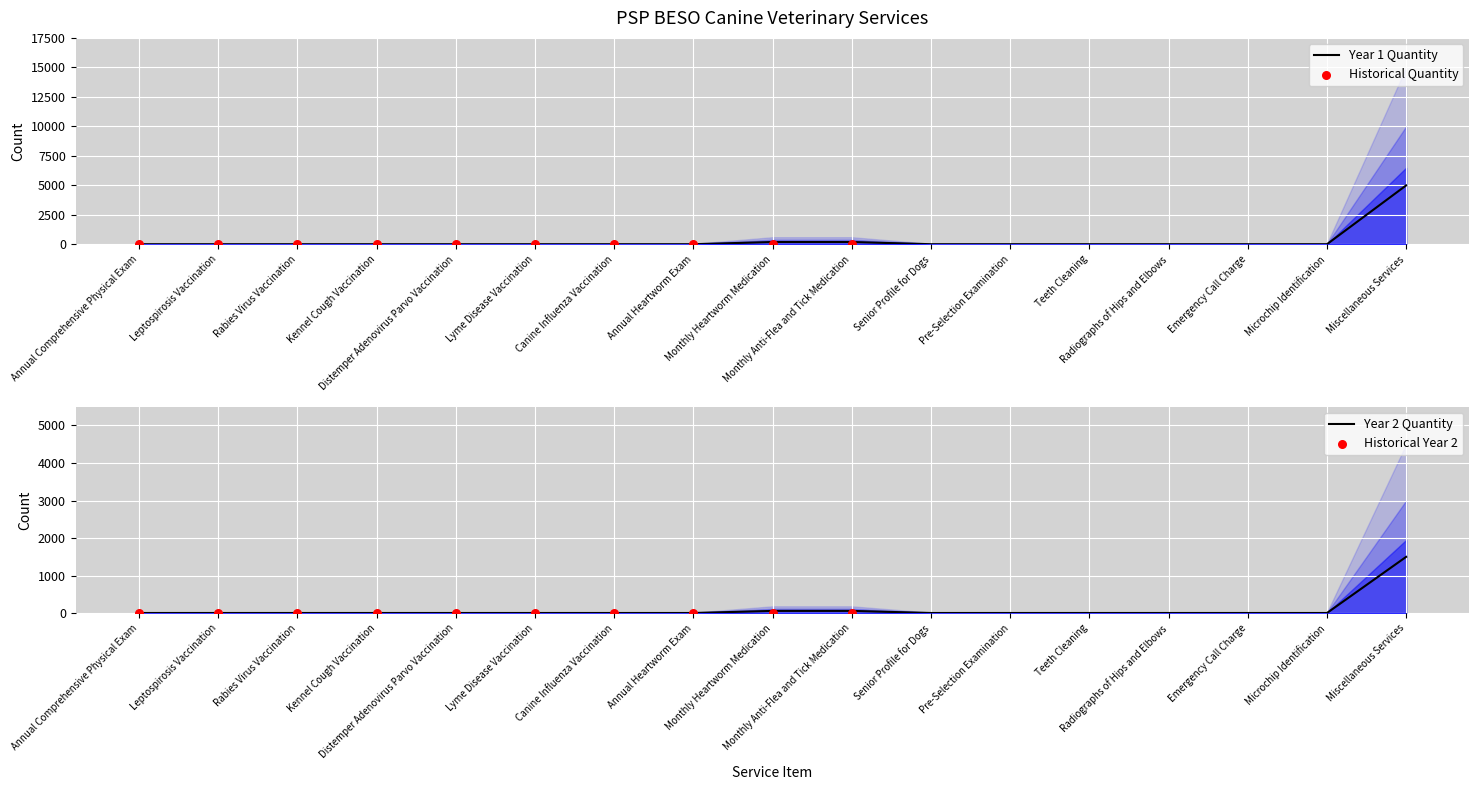

Is the value of Year 2 Quantity at Radiographs of Hips and Elbows greater than the value of Year 1 Quantity at Radiographs of Hips and Elbows?

Yes